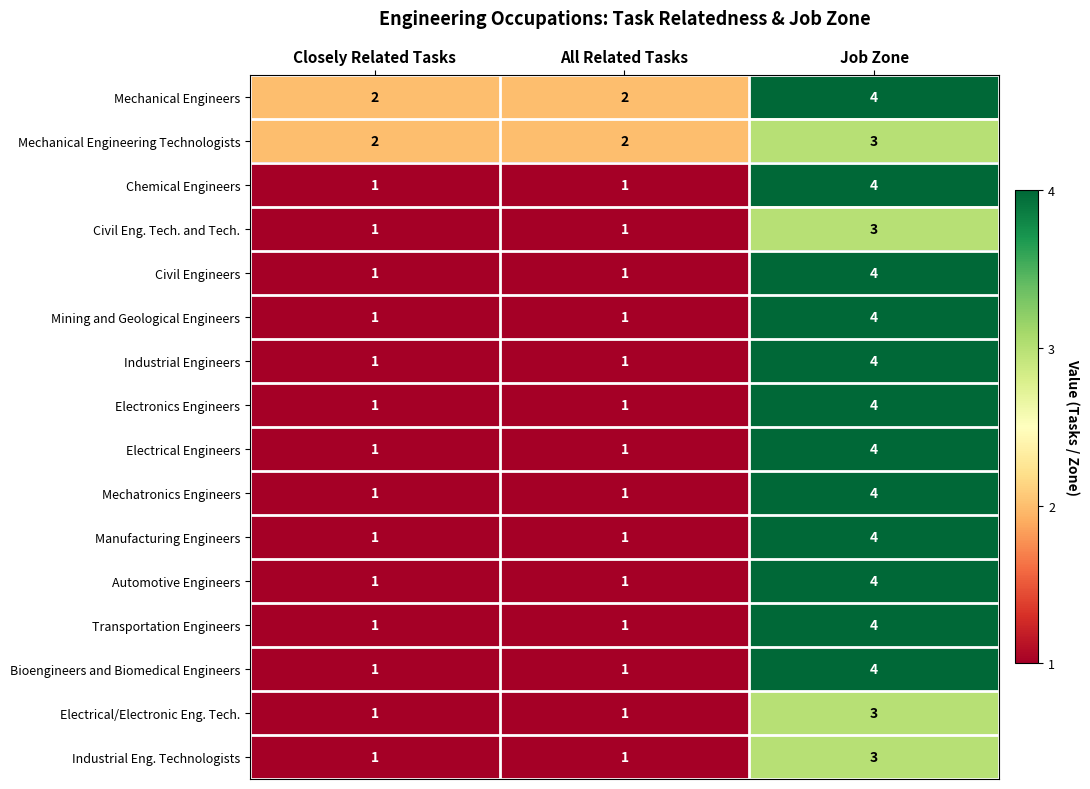

What is the approximate value of Electrical Engineers at Job Zone?

4